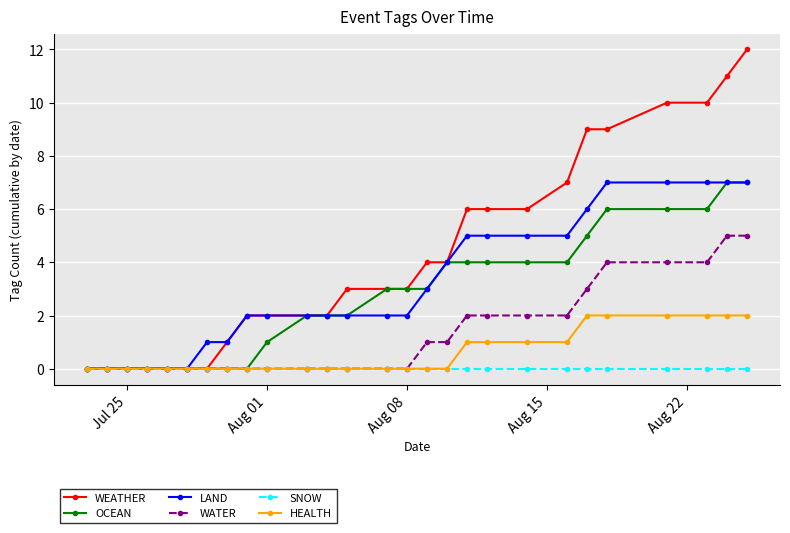

Reading right to left, what are all the values shown in this chart?

WEATHER: 12	11	10	10	9	9	7	6	6	6	4	4	3	3	3	2	2	2	2	1	0	0	0	0	0	0	0
OCEAN: 7	7	6	6	6	5	4	4	4	4	4	3	3	3	2	2	2	1	0	0	0	0	0	0	0	0	0
LAND: 7	7	7	7	7	6	5	5	5	5	4	3	2	2	2	2	2	2	2	1	1	0	0	0	0	0	0
WATER: 5	5	4	4	4	3	2	2	2	2	1	1	0	0	0	0	0	0	0	0	0	0	0	0	0	0	0
SNOW: 0	0	0	0	0	0	0	0	0	0	0	0	0	0	0	0	0	0	0	0	0	0	0	0	0	0	0
HEALTH: 2	2	2	2	2	2	1	1	1	1	0	0	0	0	0	0	0	0	0	0	0	0	0	0	0	0	0